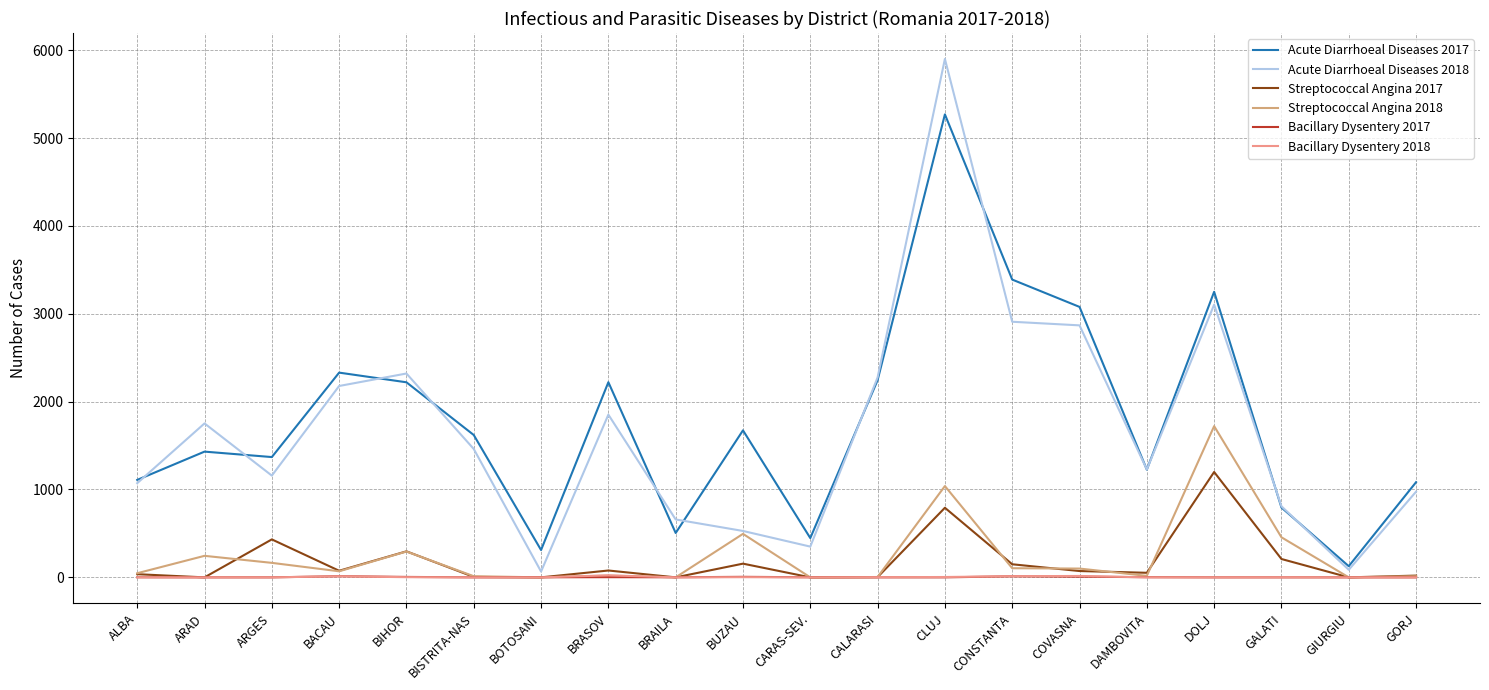

Which series has the largest range (max minus min)?

Acute Diarrhoeal Diseases 2018